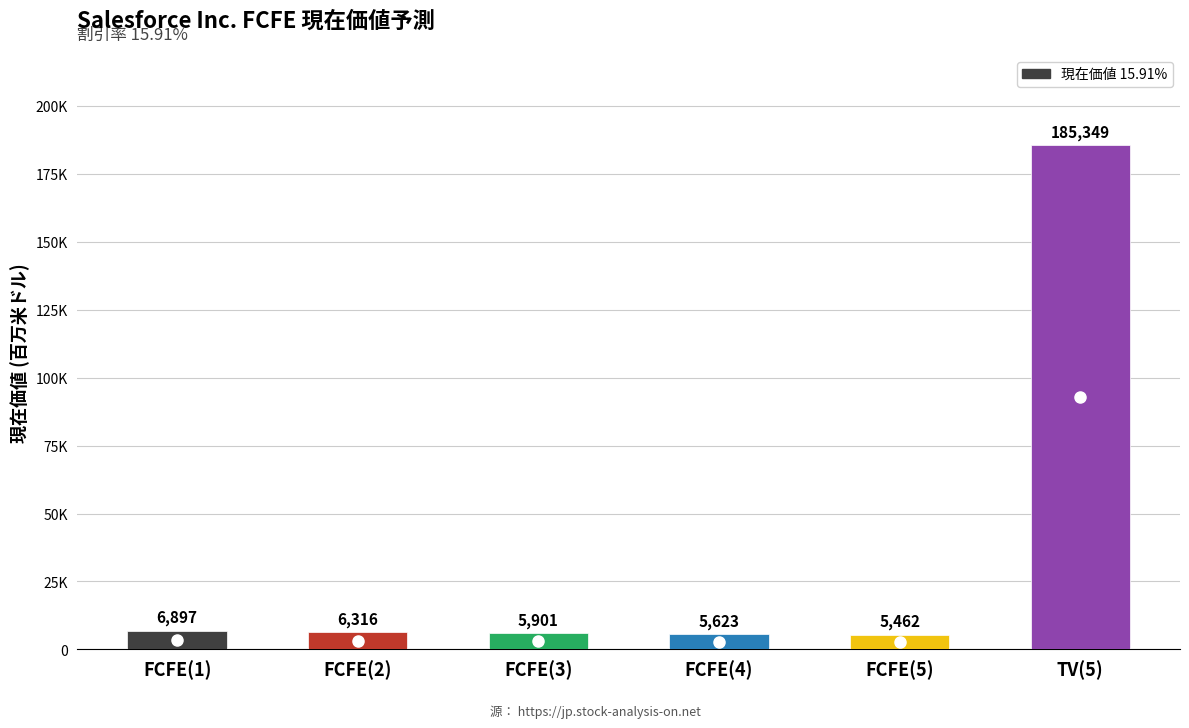

What is the label of the 4th bar from the left?

FCFE(4)